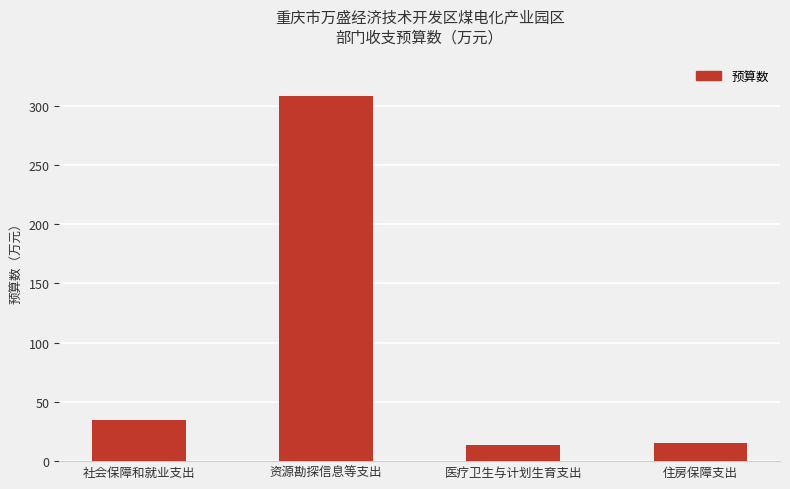

What is the value of the 2nd bar from the left?

308.6